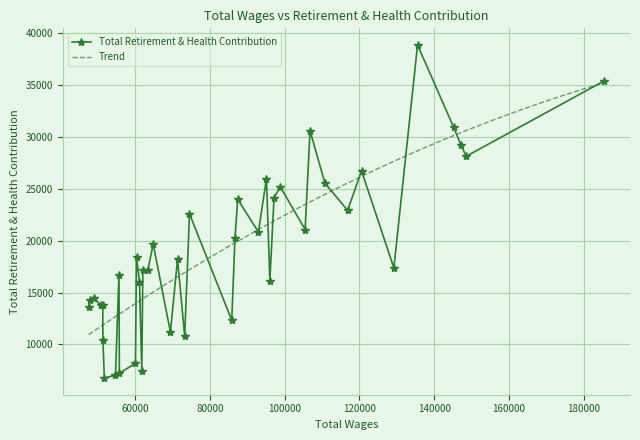

What is the difference between the maximum and minimum values?

32081